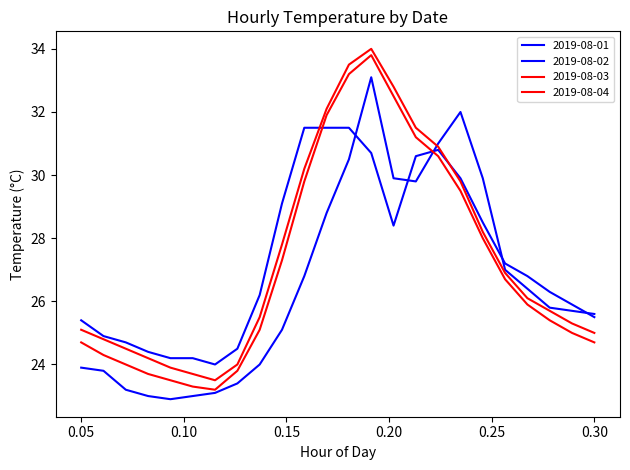

Is this an area chart (filled region under the line)?

No